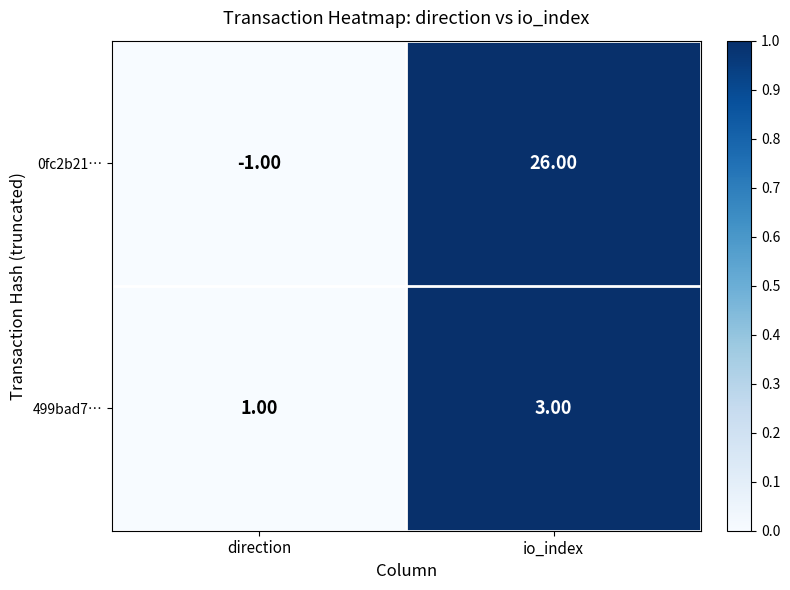

What is the sum of the 0fc2b21… values at io_index and direction?

25